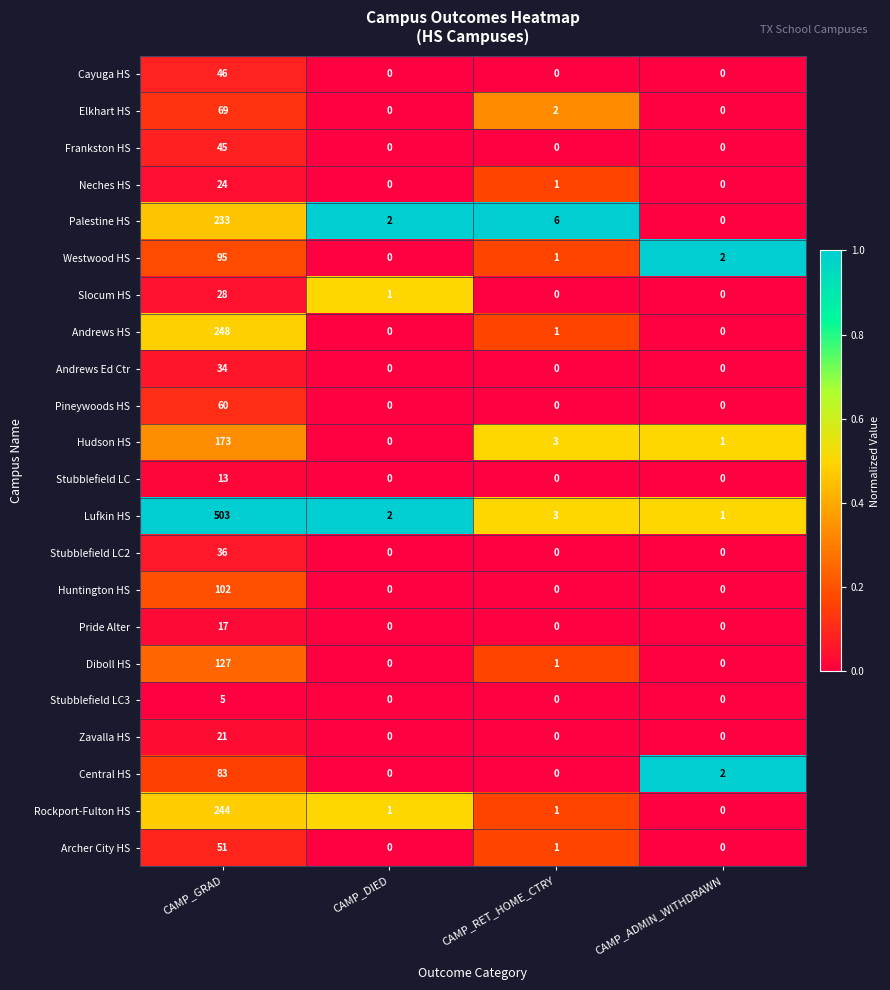

What is the greatest value displayed?

503